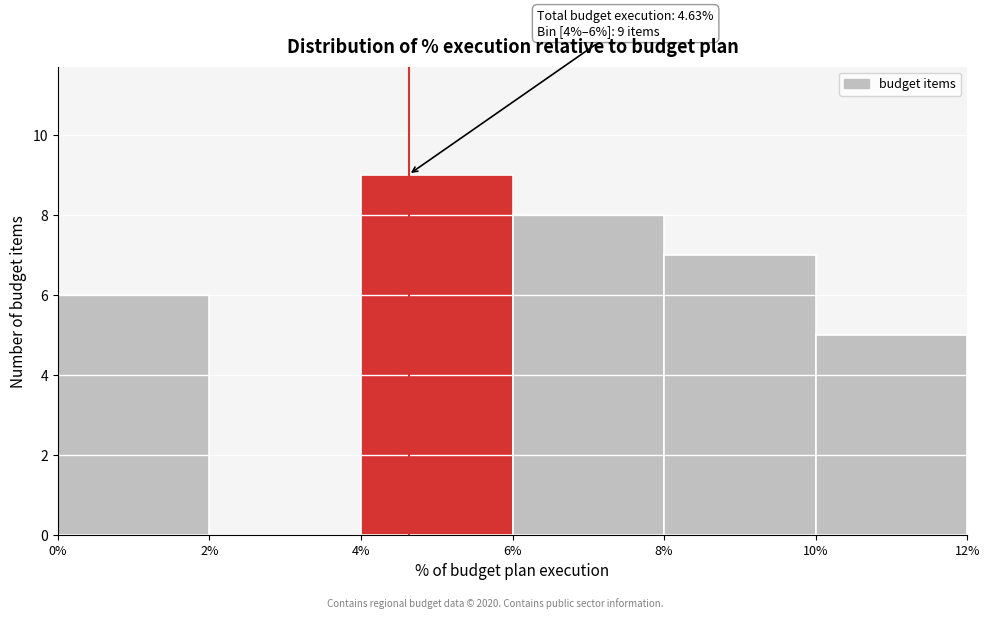

Which range on the x-axis has the tallest bar?

4% to 6%